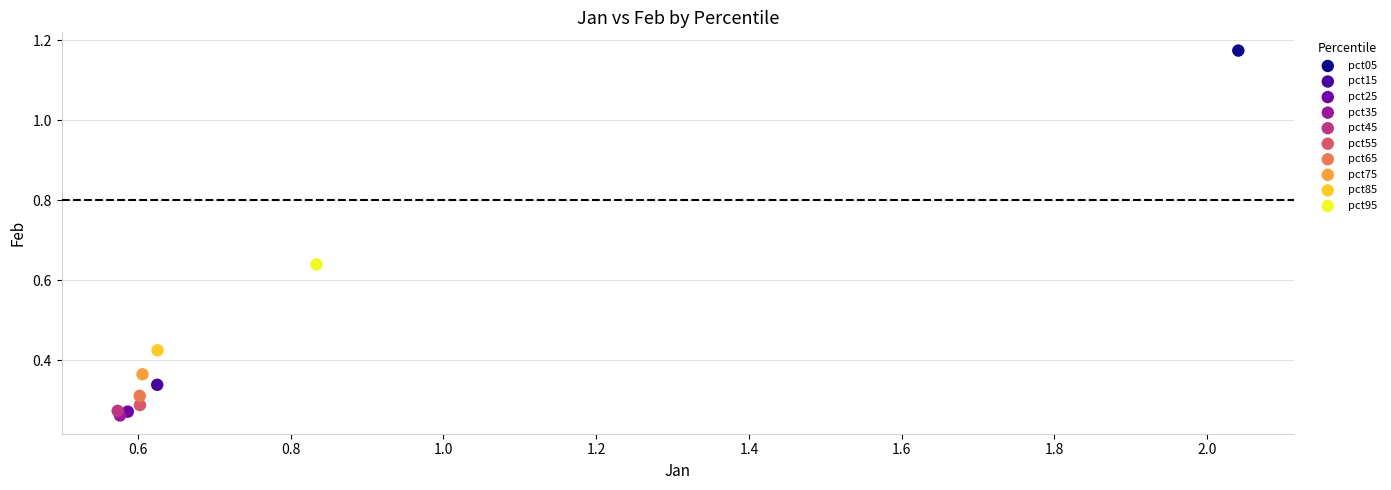

What are all the series names shown in the legend?

pct05, pct15, pct25, pct35, pct45, pct55, pct65, pct75, pct85, pct95